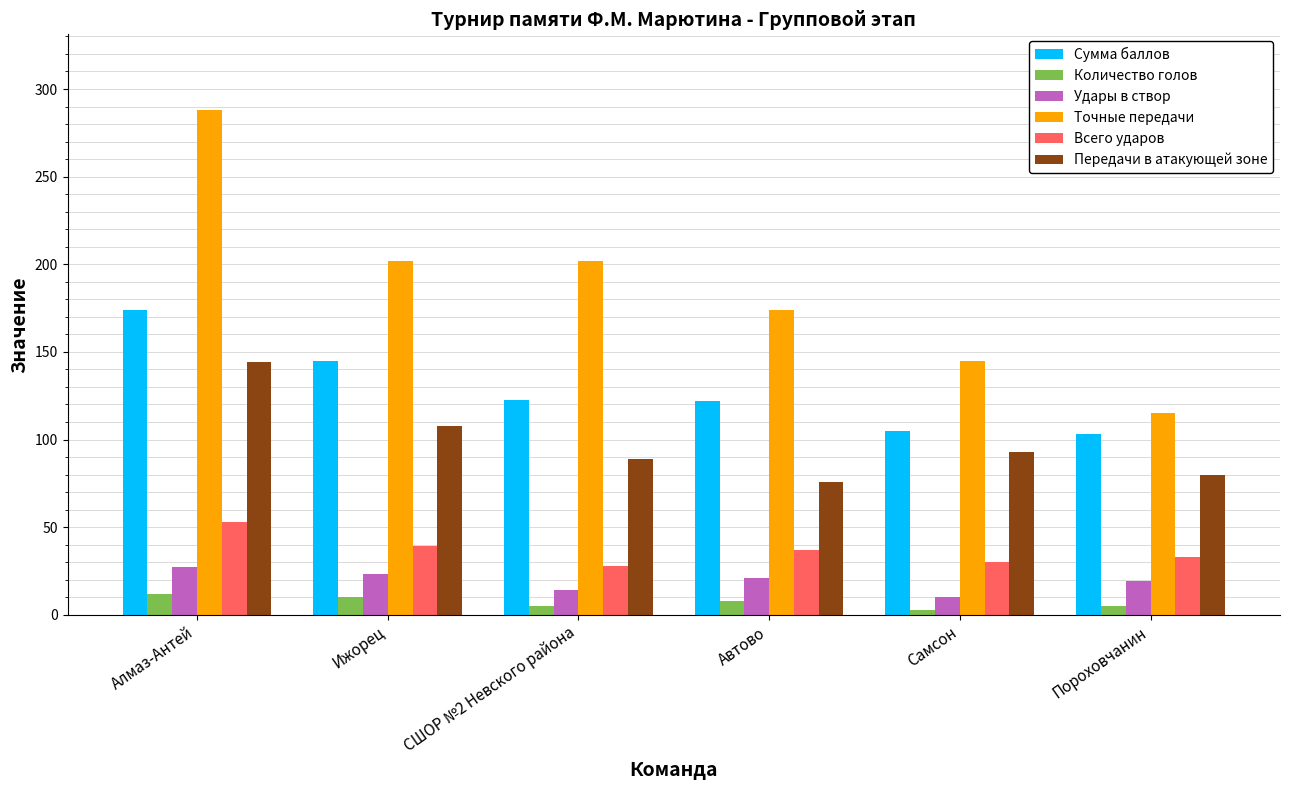

Are the bars grouped side by side (vs. stacked)?

Yes